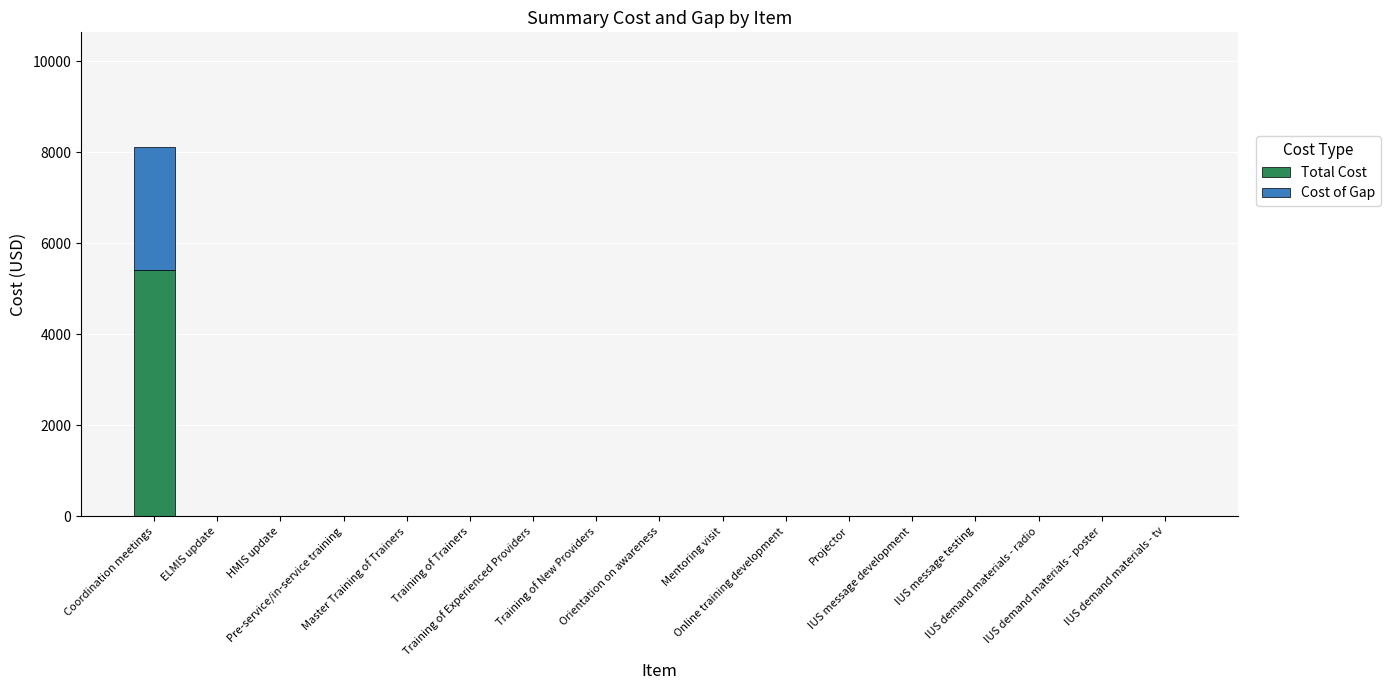

What is the maximum value for Total Cost?

5400